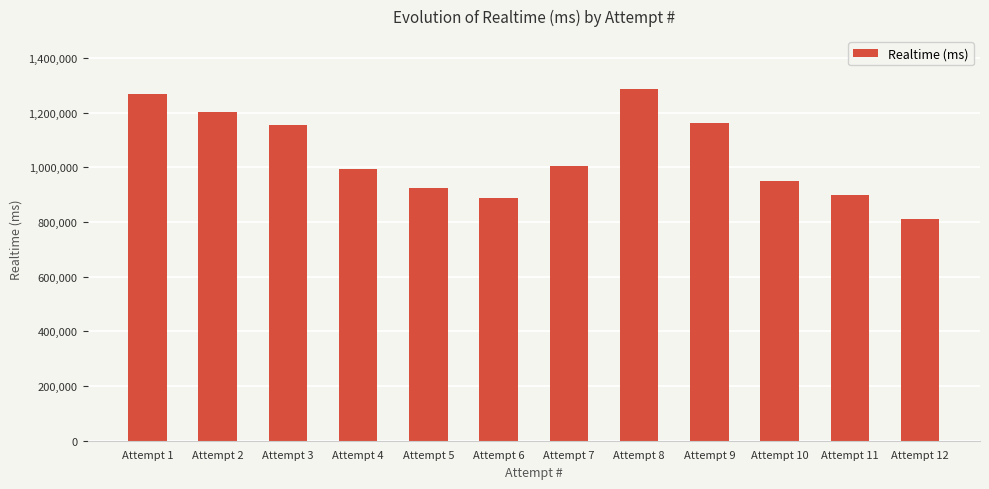

What is the sum of all values?

12545598